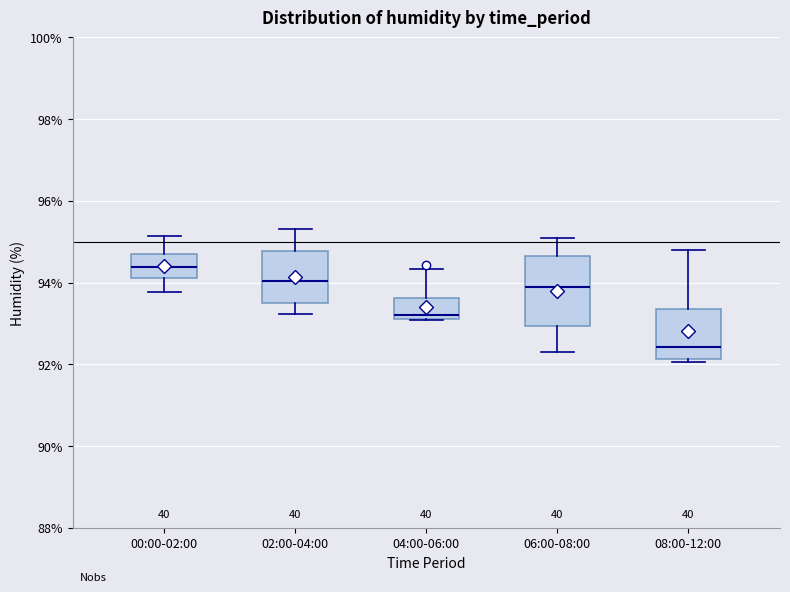

Reading left to right, read every box against the y-axis: the position of its median line, the range the box covers, and the ends of its whiskers. The values are not printed on the chart, so give them approximately, as read against the axis.

00:00-02:00: median 94.4, box 94.2 to 94.8, whiskers 93.8 to 95.2
02:00-04:00: median 94.0, box 93.6 to 94.8, whiskers 93.2 to 95.4
04:00-06:00: median 93.2 (just above the box's lower edge), box 93.2 to 93.6, whiskers 93.0 to 94.4
06:00-08:00: median 93.8, box 93.0 to 94.6, whiskers 92.4 to 95.2
08:00-12:00: median 92.4, box 92.2 to 93.4, whiskers 92.0 to 94.8